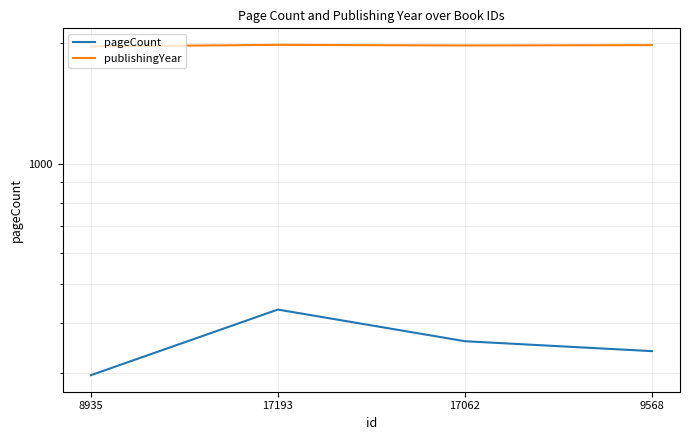

At which category is the sum across all series the highest?

17193